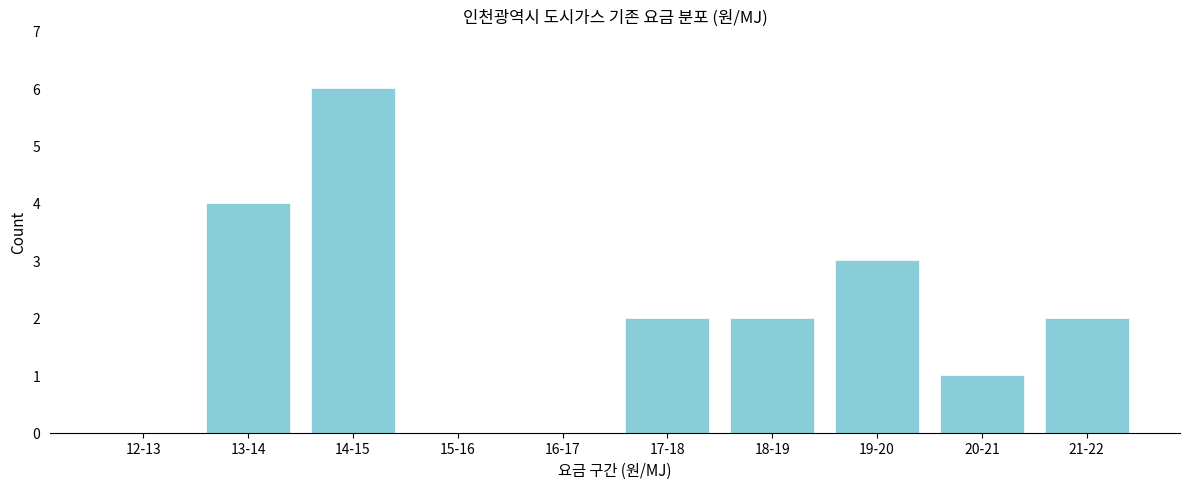

Reading left to right, what are all the values shown in this chart?

12-13=0	13-14=4	14-15=6	15-16=0	16-17=0	17-18=2	18-19=2	19-20=3	20-21=1	21-22=2